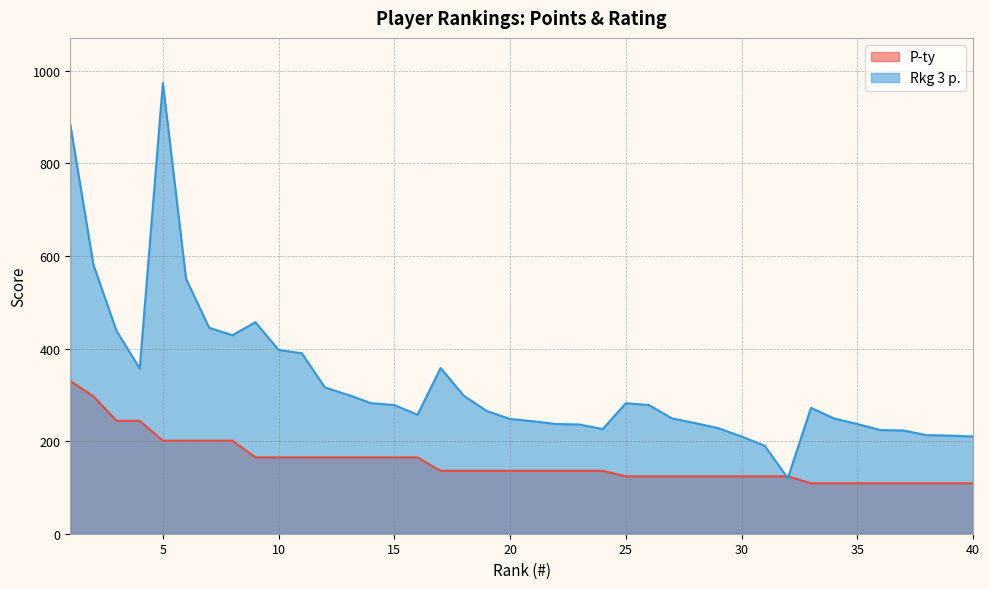

What is the highest value of the Rkg 3 p. series?

974